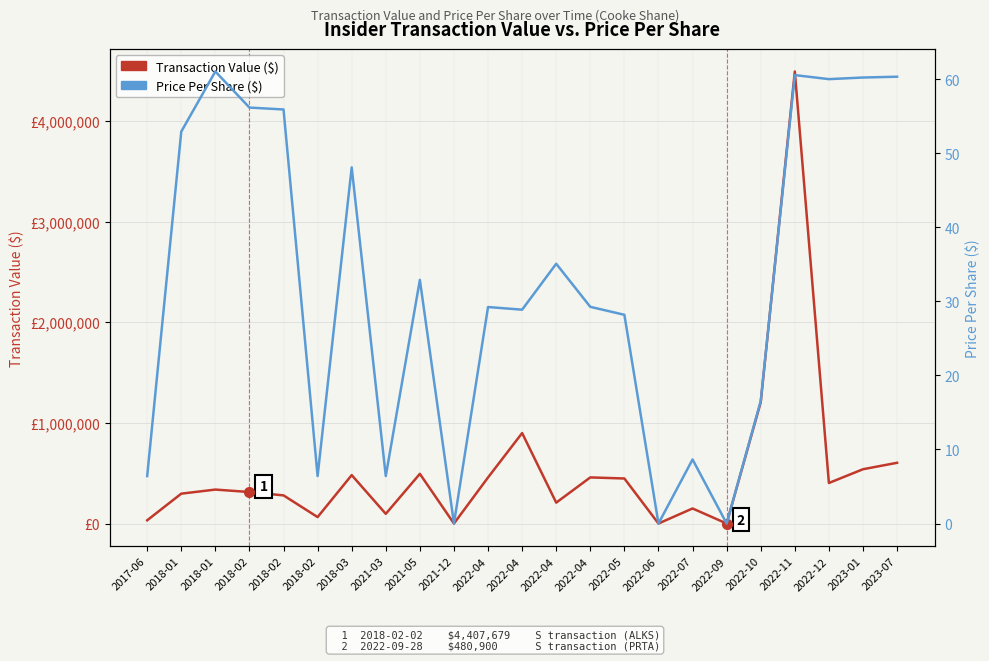

What is the sum of the Transaction Value ($) values at 2022-05 and 2022-11?

4937774.0